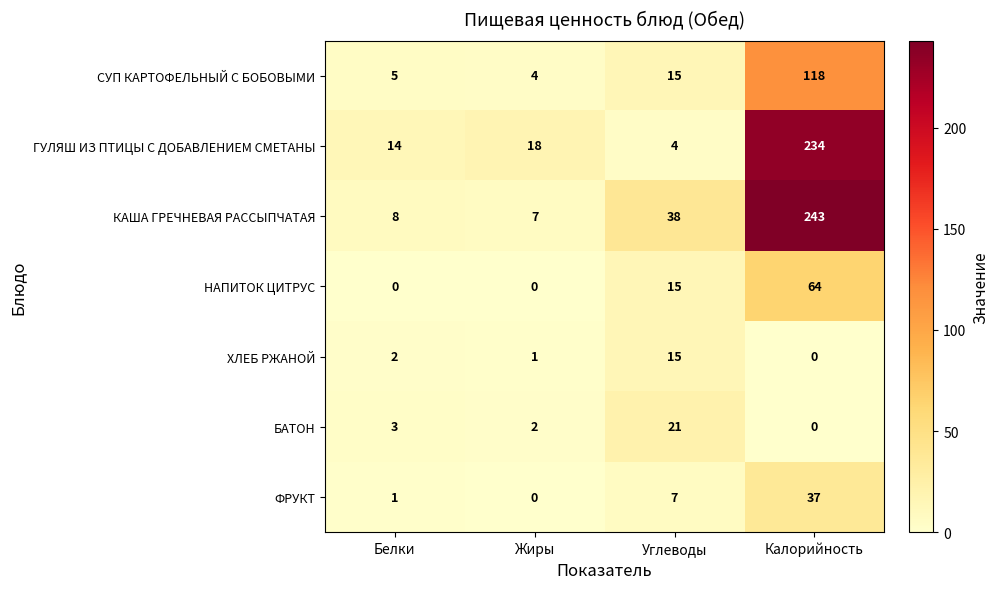

What is the maximum value shown in the chart?

243